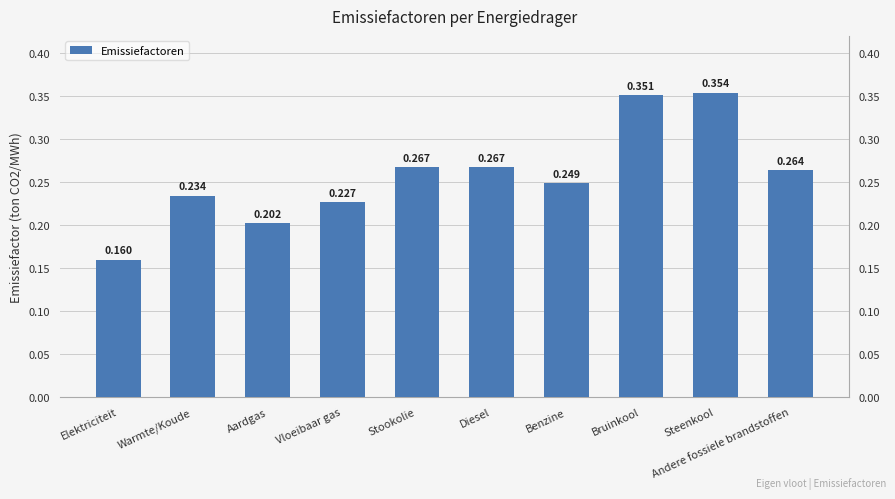

Between Elektriciteit and Stookolie, which is larger?

Stookolie